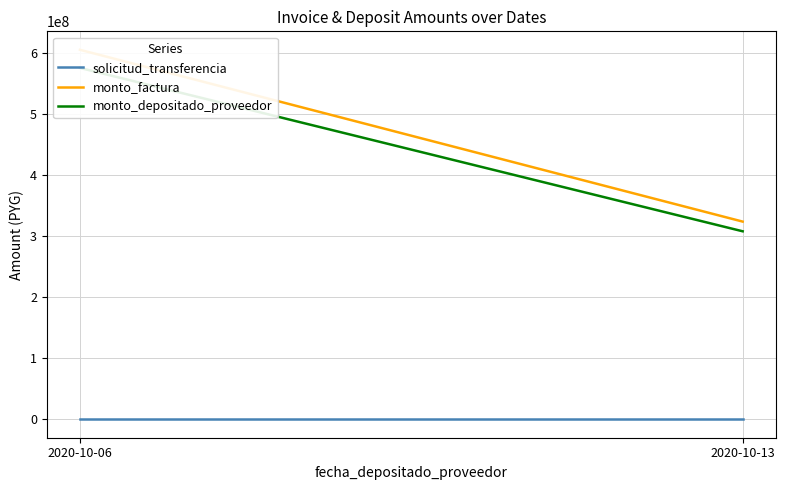

How many data points in solicitud_transferencia are less than 117619?

1